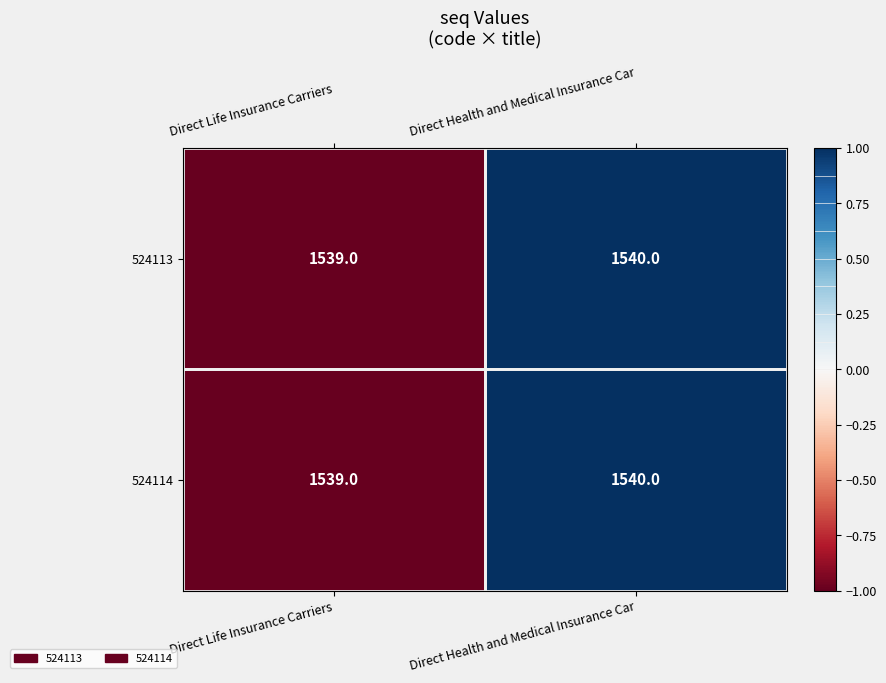

At which label is 524114 closest to 1539?

Direct Life Insurance Carriers